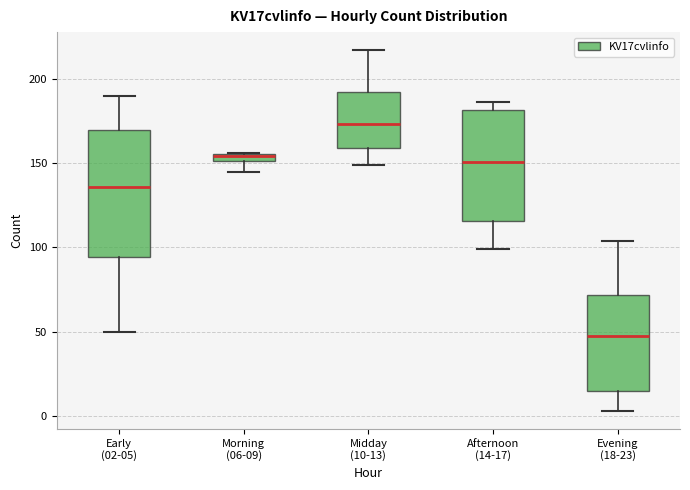

Which box is the tallest, from its lower edge to its upper edge?

Early (02-05)